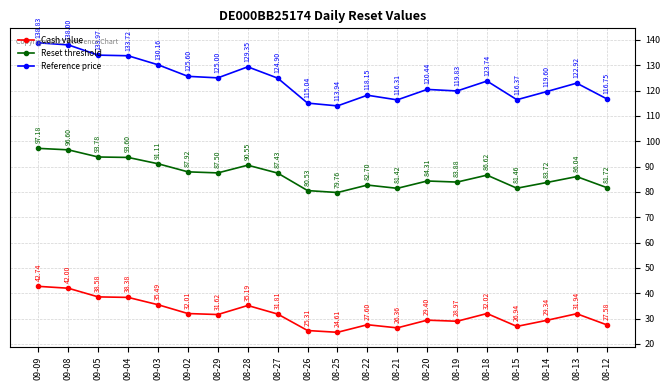

True or false: Reference price and Cash value intersect in this chart.

False